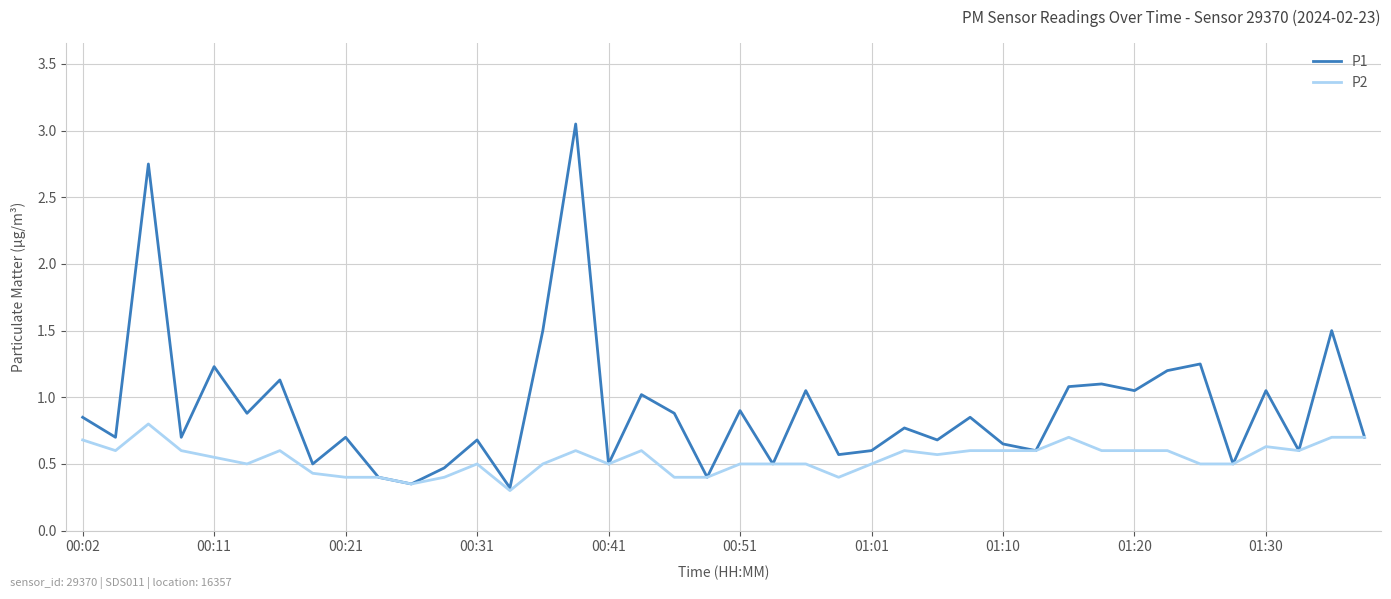

List the series in order of their overall mean, highest first.

P1, P2